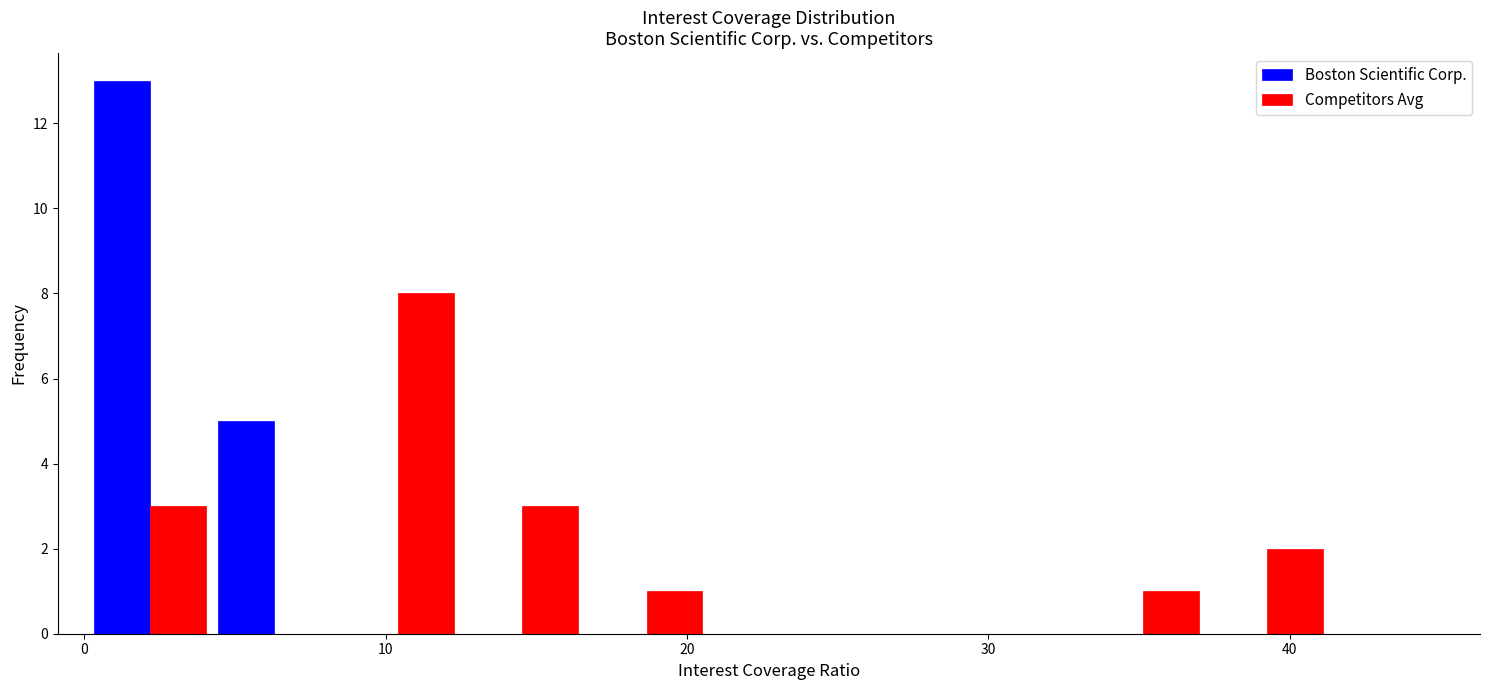

Reading left to right, list every range on the x-axis with the height of the bar of each series over it. Neither the bar edges nor the heights are printed on the chart, so give them approximately, as read against the axes.

0 to 4: Boston Scientific Corp.=13	Competitors Avg=3
4 to 8: Boston Scientific Corp.=5	Competitors Avg=0
8 to 12: Boston Scientific Corp.=0	Competitors Avg=8
12 to 17: Boston Scientific Corp.=0	Competitors Avg=3
17 to 21: Boston Scientific Corp.=0	Competitors Avg=1
21 to 25: Boston Scientific Corp.=0	Competitors Avg=0
25 to 29: Boston Scientific Corp.=0	Competitors Avg=0
29 to 33: Boston Scientific Corp.=0	Competitors Avg=0
33 to 37: Boston Scientific Corp.=0	Competitors Avg=1
37 to 41: Boston Scientific Corp.=0	Competitors Avg=2